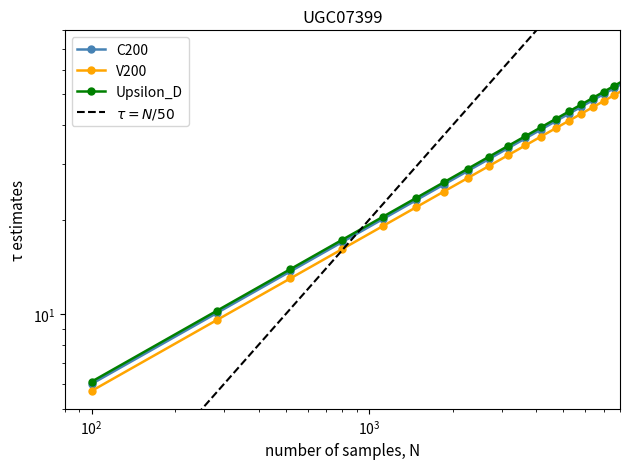

Does the chart have visible grid lines?

No